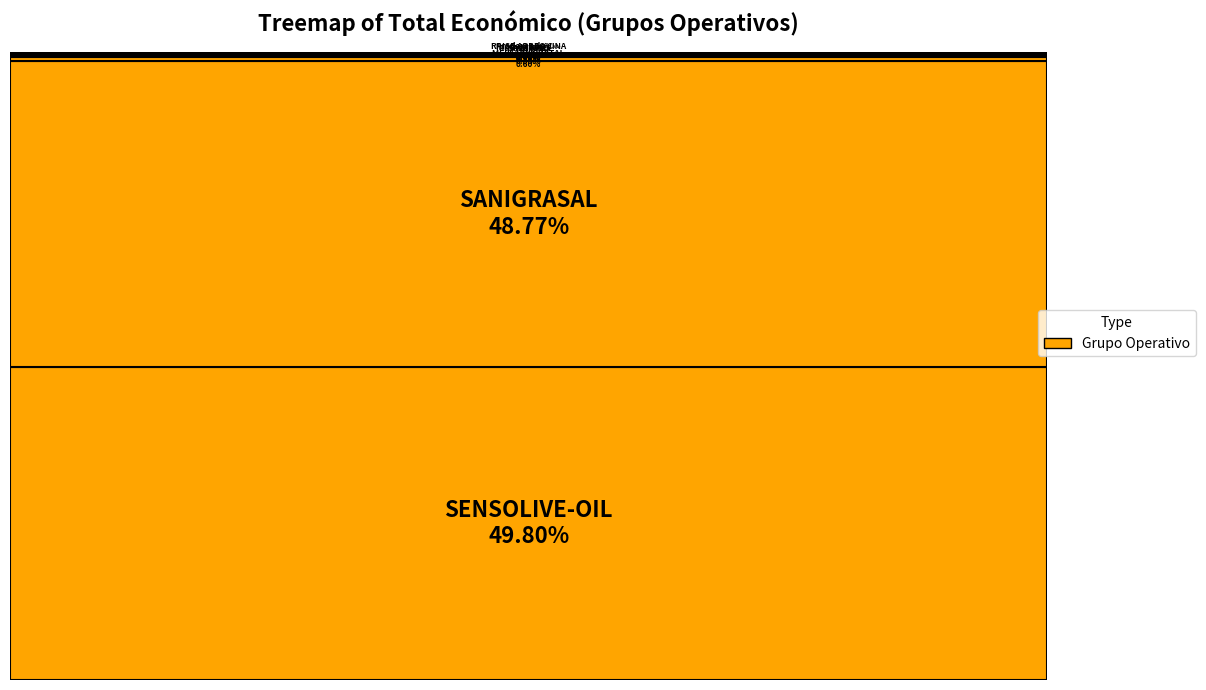

Which has a higher value, MELLATA GRATAL or SANIGRASAL?

SANIGRASAL